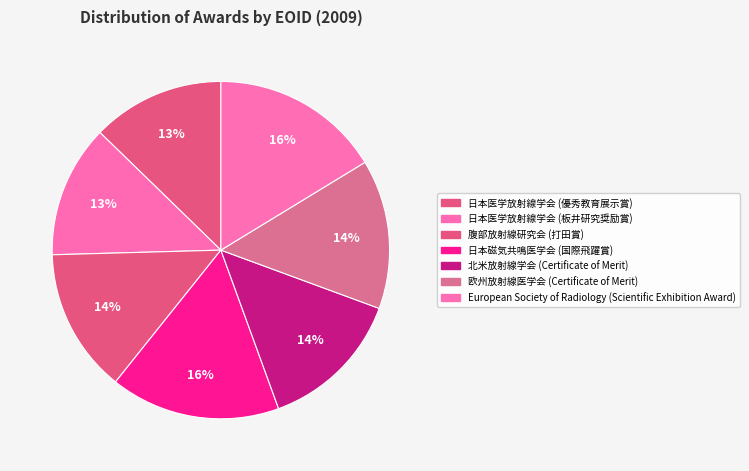

How many slices are in this pie chart?

7